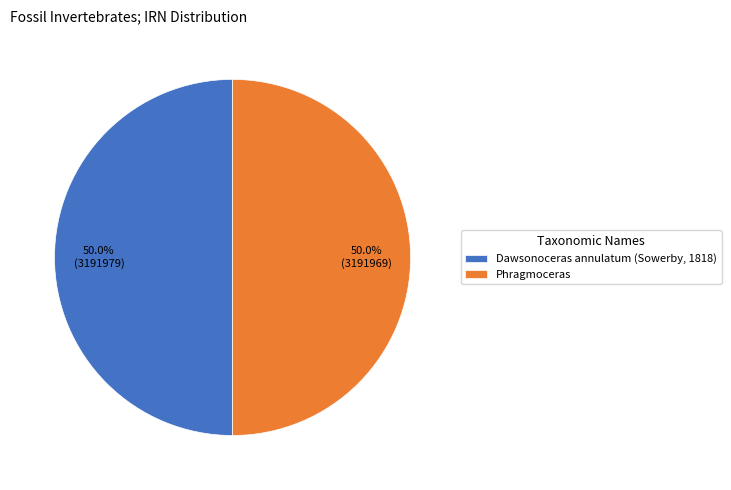

What is the ratio of the value at Dawsonoceras annulatum (Sowerby, 1818) to the value at Phragmoceras?

1.0